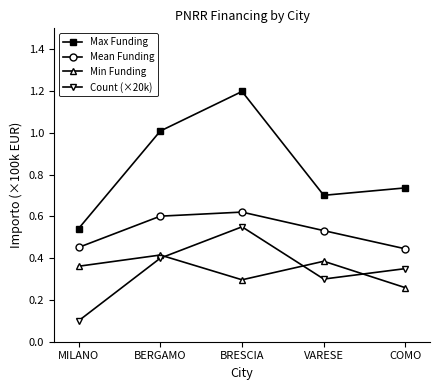

What is the label of the 3rd point from the left?

BRESCIA